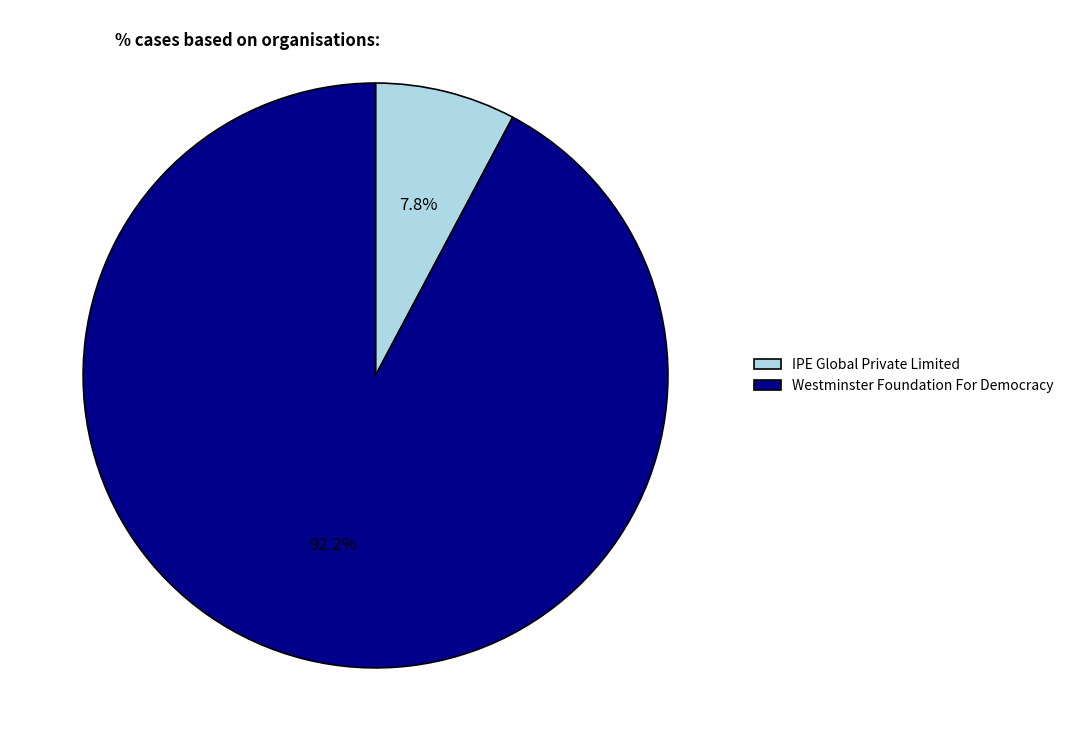

What percentage is the Westminster Foundation For Democracy slice, to the nearest percent?

92%